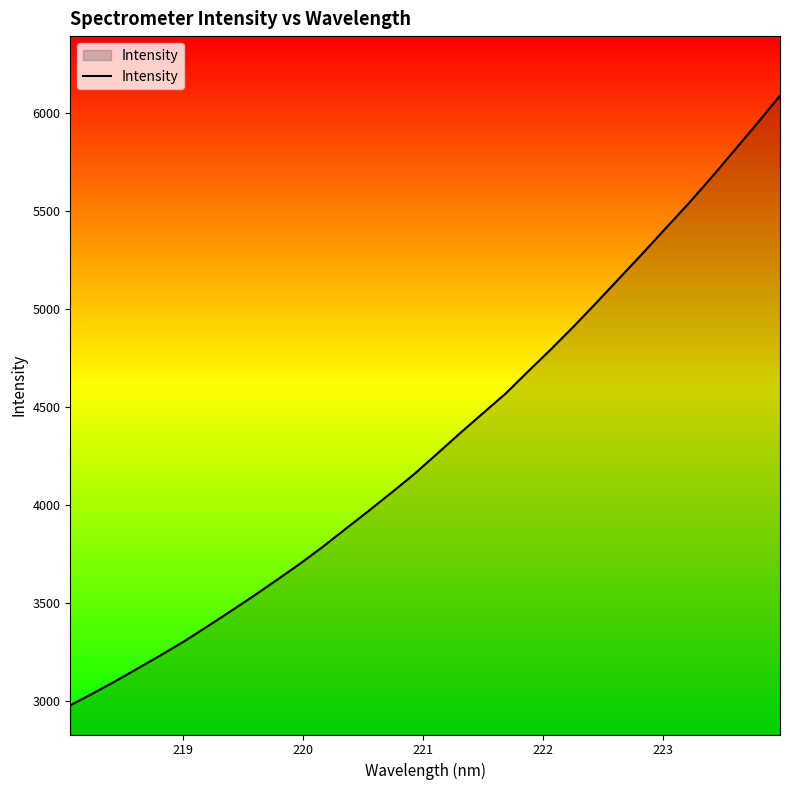

What is the difference between the maximum and minimum values?

3110.3